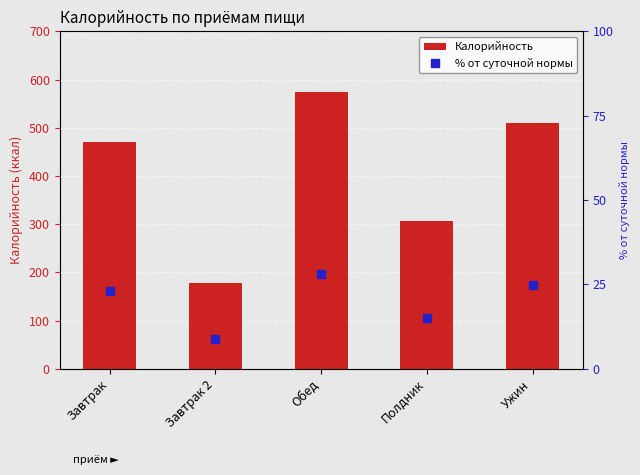

Rank the series by their average value, from highest to lowest.

Калорийность, % от суточной нормы